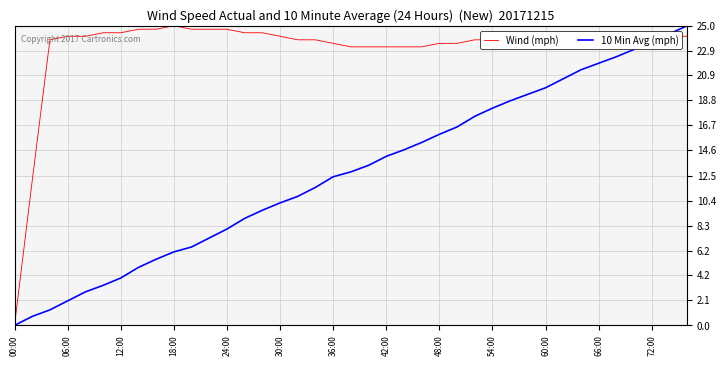

Which series has the largest total across all categories?

Wind (mph)